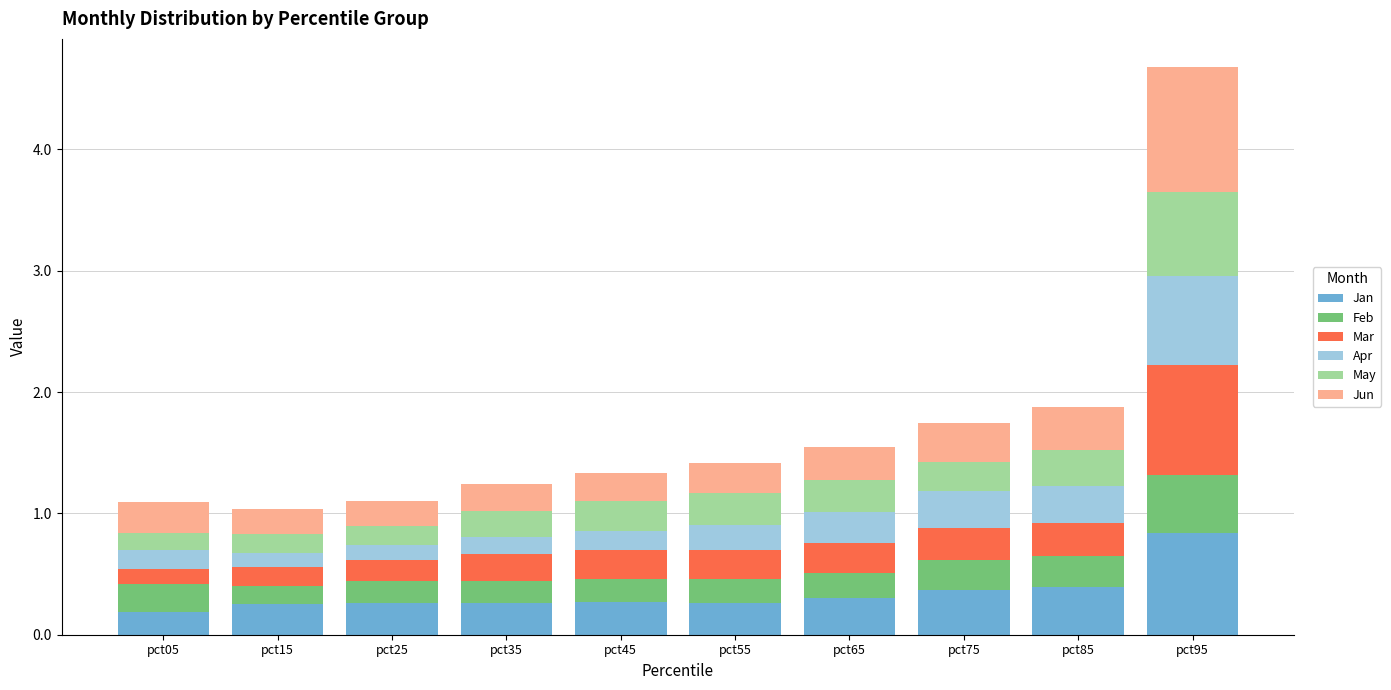

At which label does Jan reach its peak?

pct95